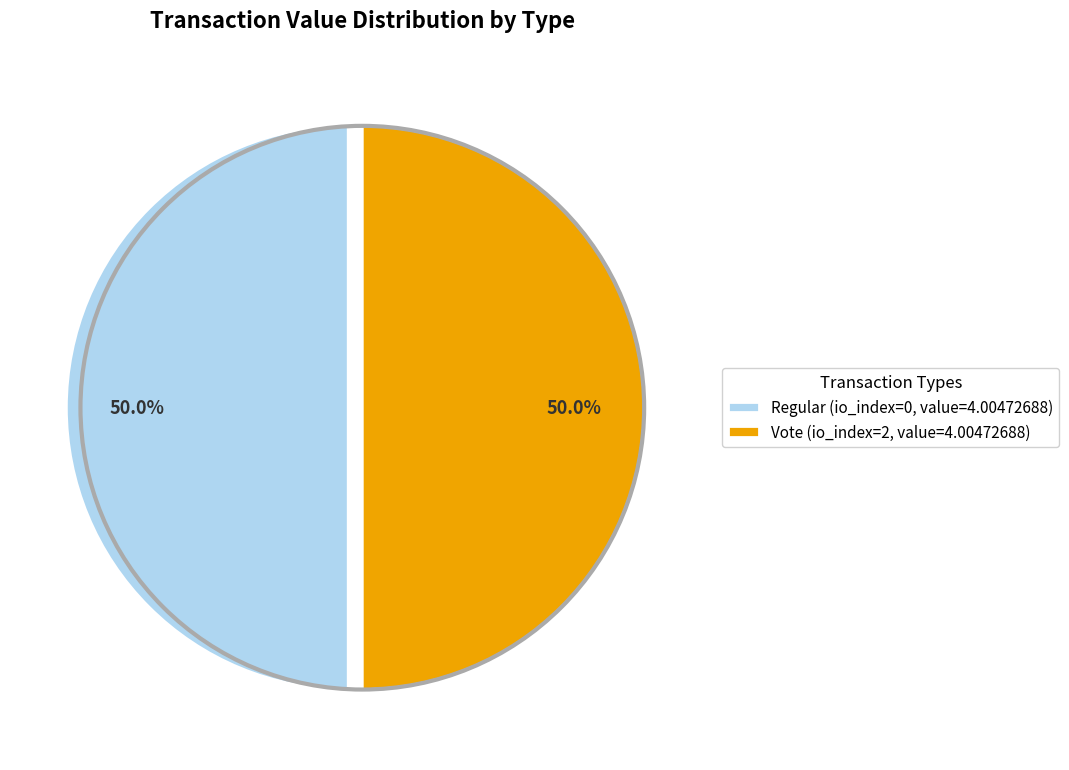

What is the total percentage of Regular (io_index=0, value=4.00472688) and Vote (io_index=2, value=4.00472688)?

100.0%